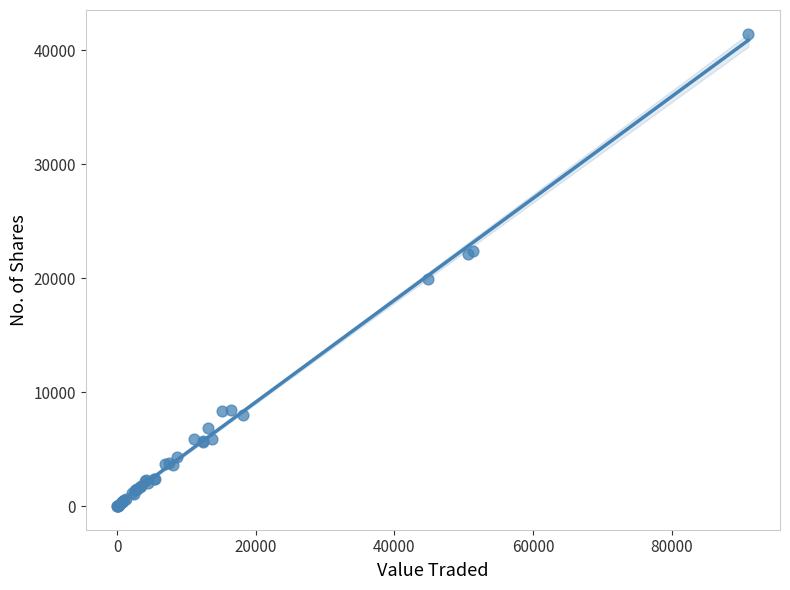

What Y value in the scatter plot is closest to 20711?

19948